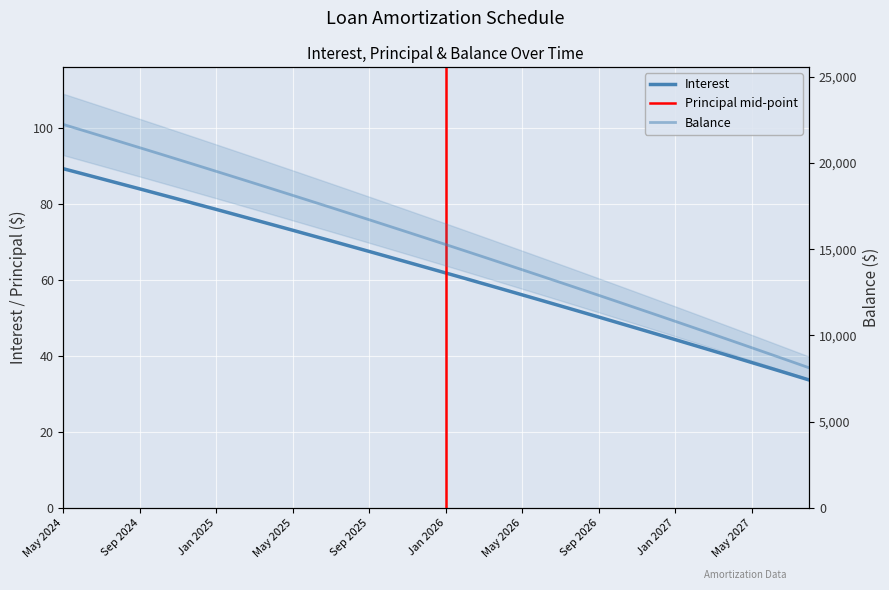

True or false: Interest has more than 2 interior local peaks.

False